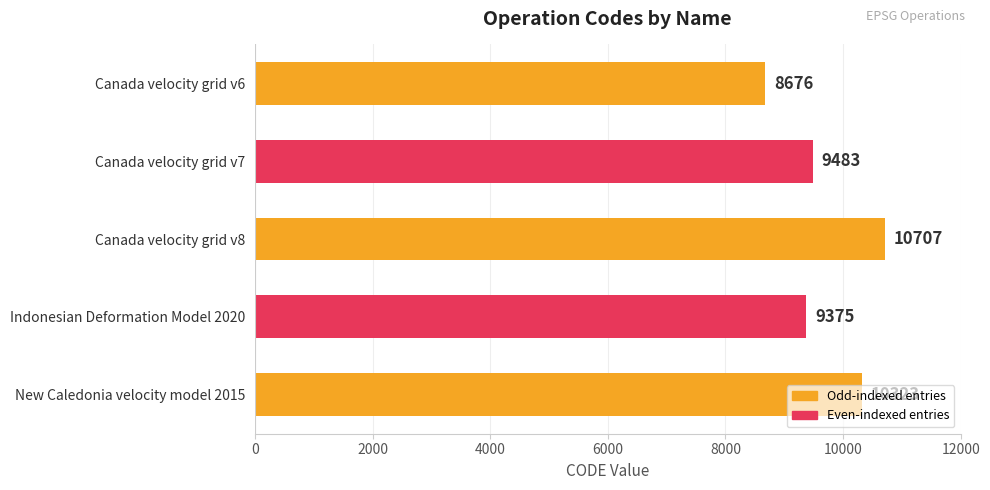

What is the greatest value displayed?

10707